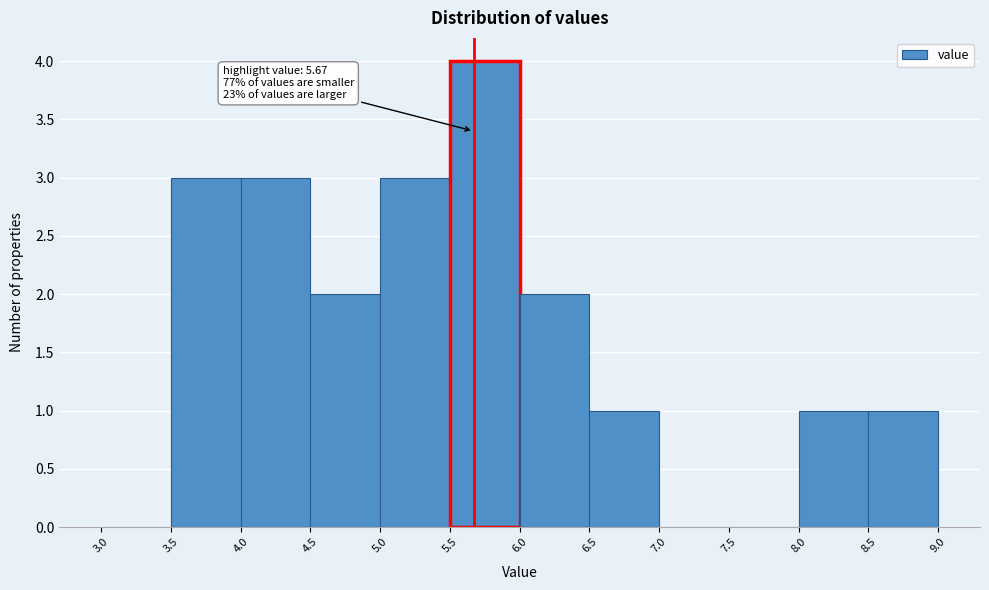

Over which range of the x-axis is the bar tallest?

5.5 to 6.0